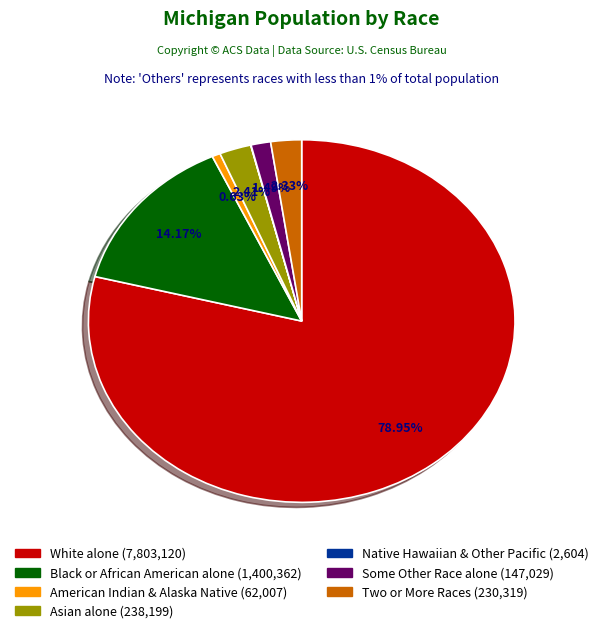

Is there a majority slice in this chart?

Yes